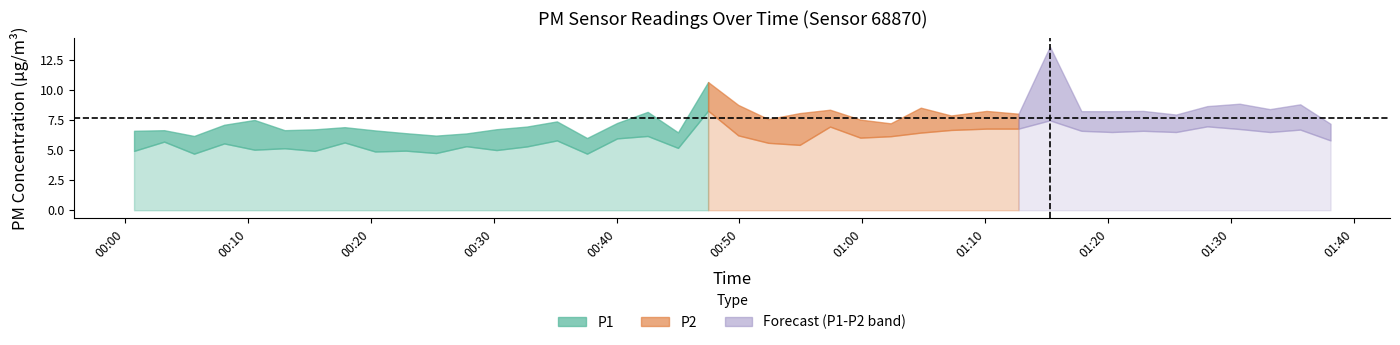

At 12, list the series in order from largest to smallest.

P1, P2